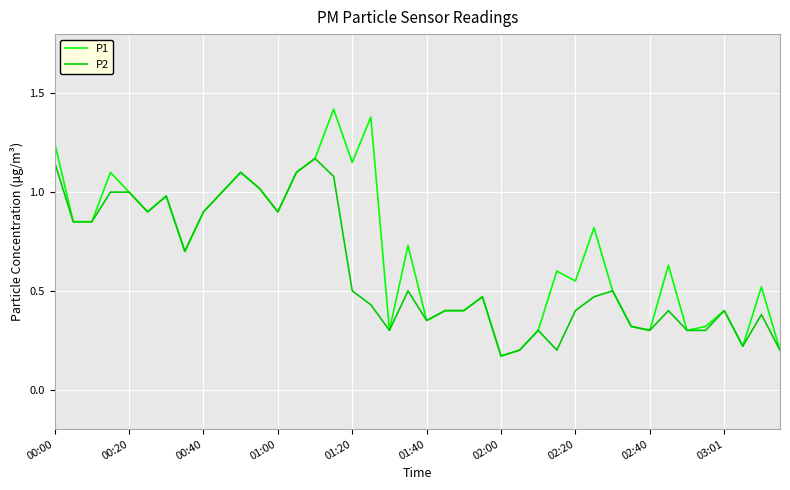

Rank the series by their maximum value, from lowest to highest.

P2, P1